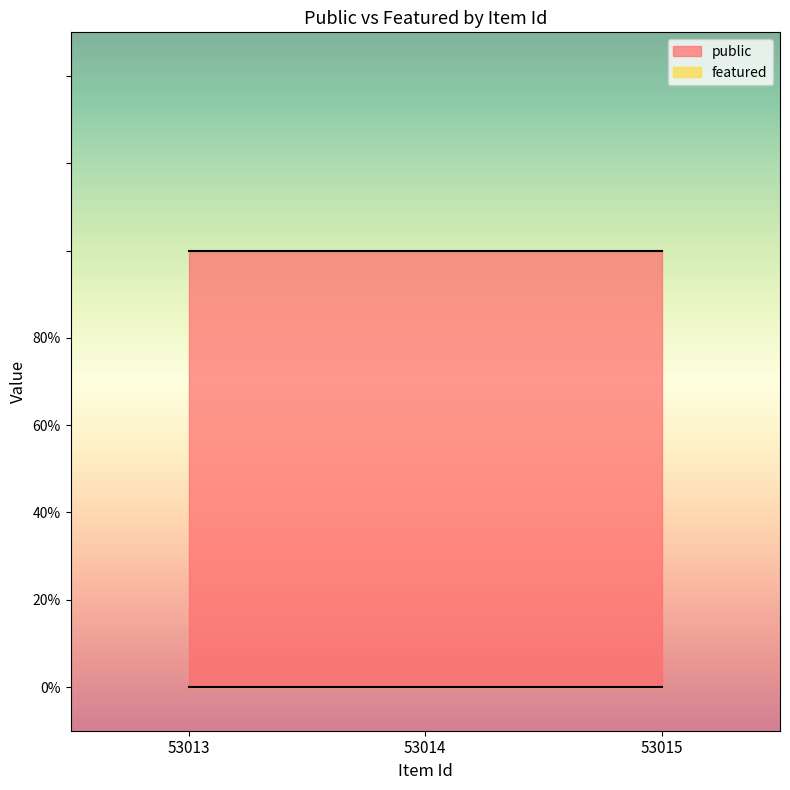

At which category does the chart reach its minimum across all series?

53013